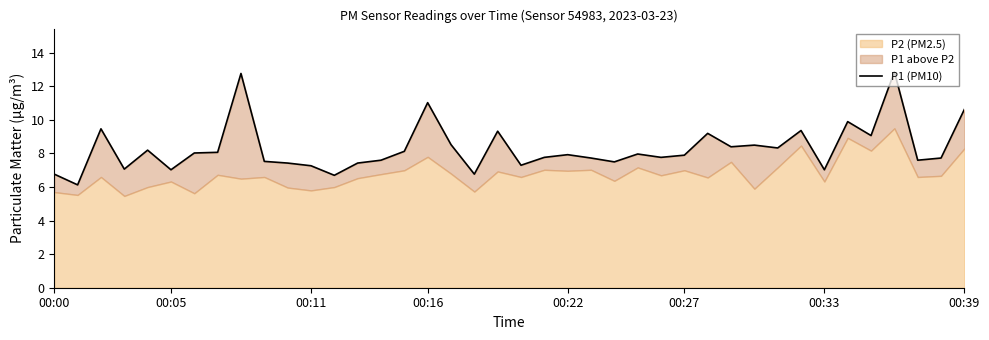

How many points are lower than both their immediate neighbors (excluding endpoints)?

13